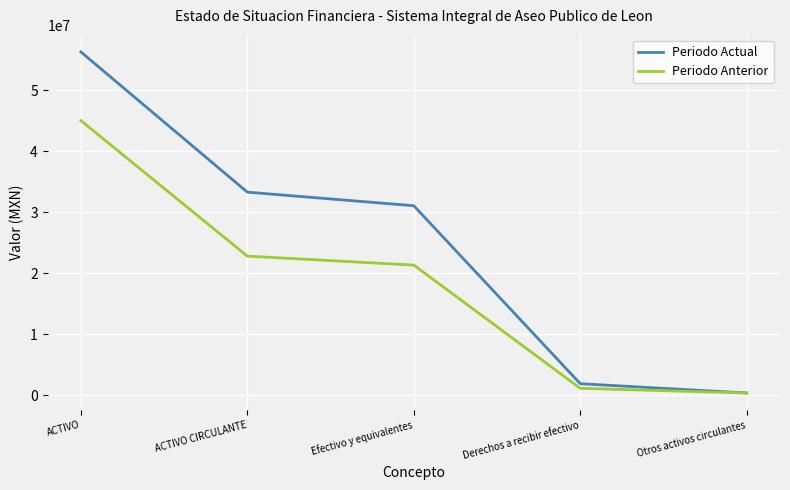

The value of Periodo Anterior at ACTIVO is 75162133.5. True or false?

False